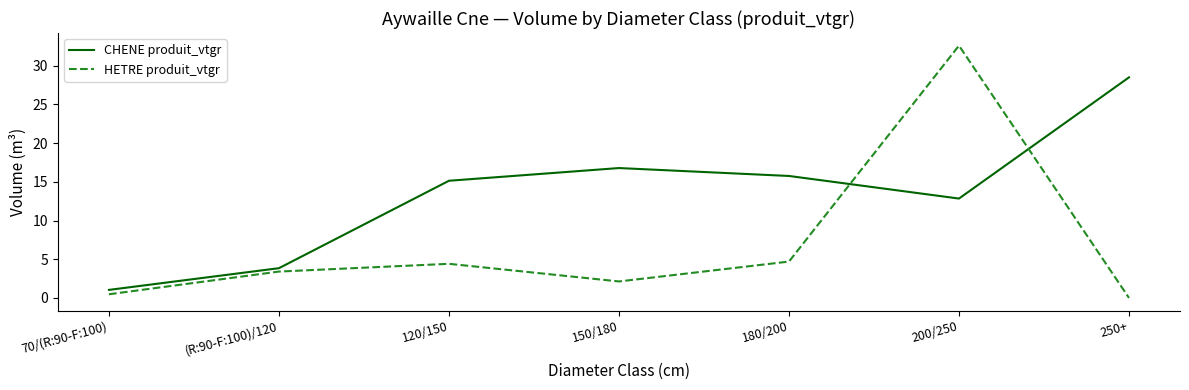

What are all the series names shown in the legend?

CHENE produit_vtgr, HETRE produit_vtgr